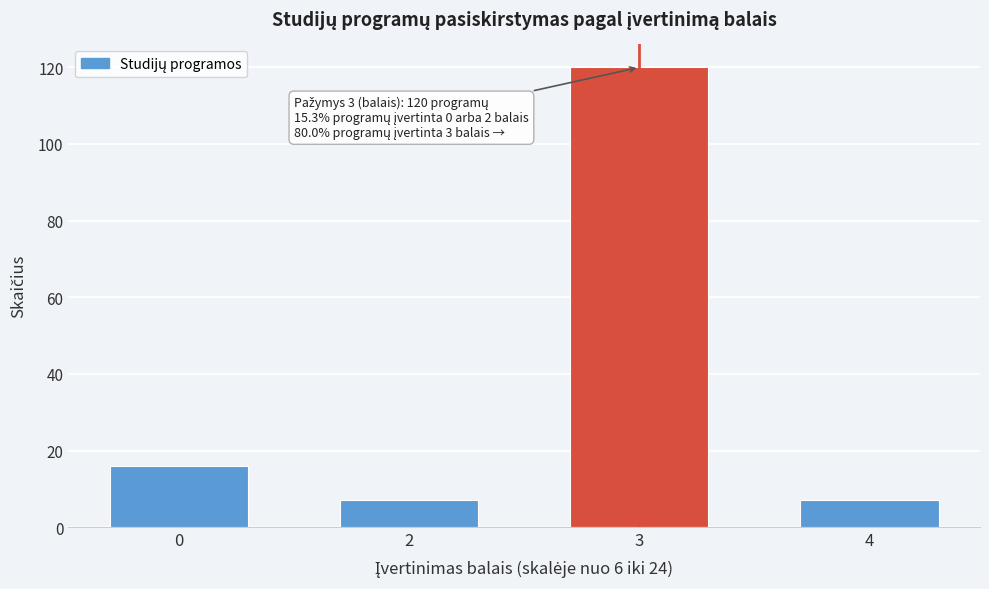

Reading left to right, list all the values displayed in this chart.

16	7	120	7